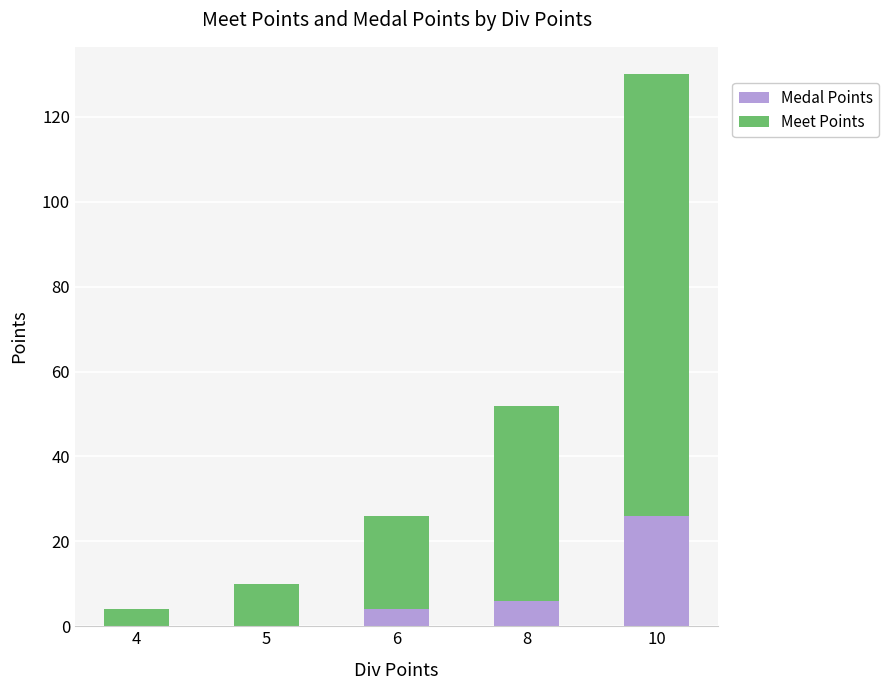

Are the bars horizontal?

No